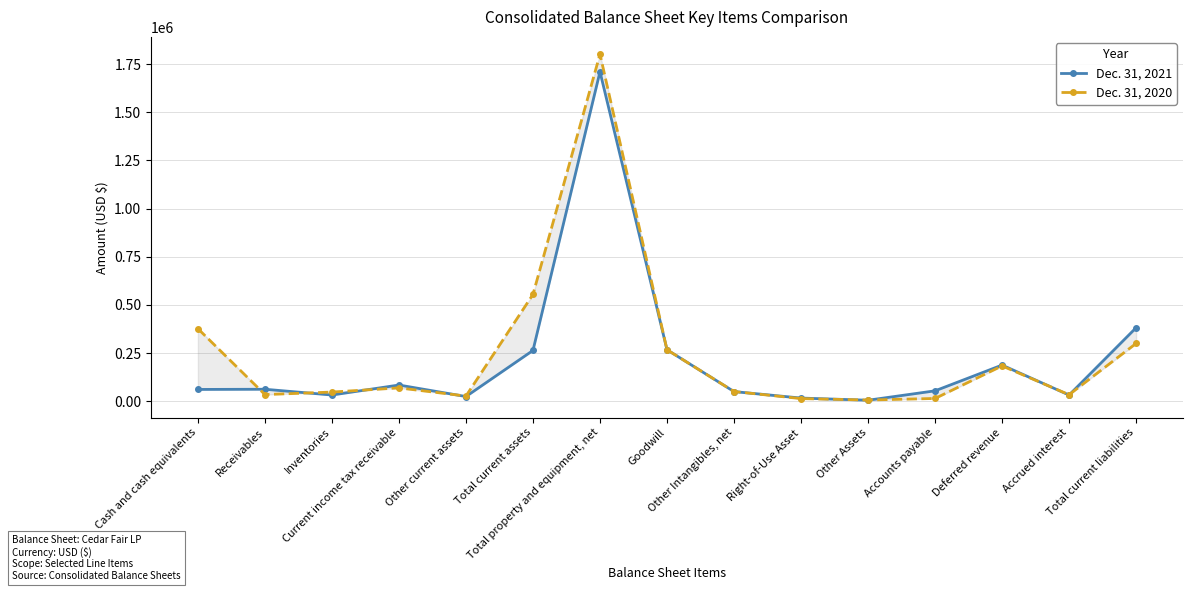

What is the spread (max minus min) of values at Other Assets?

1028